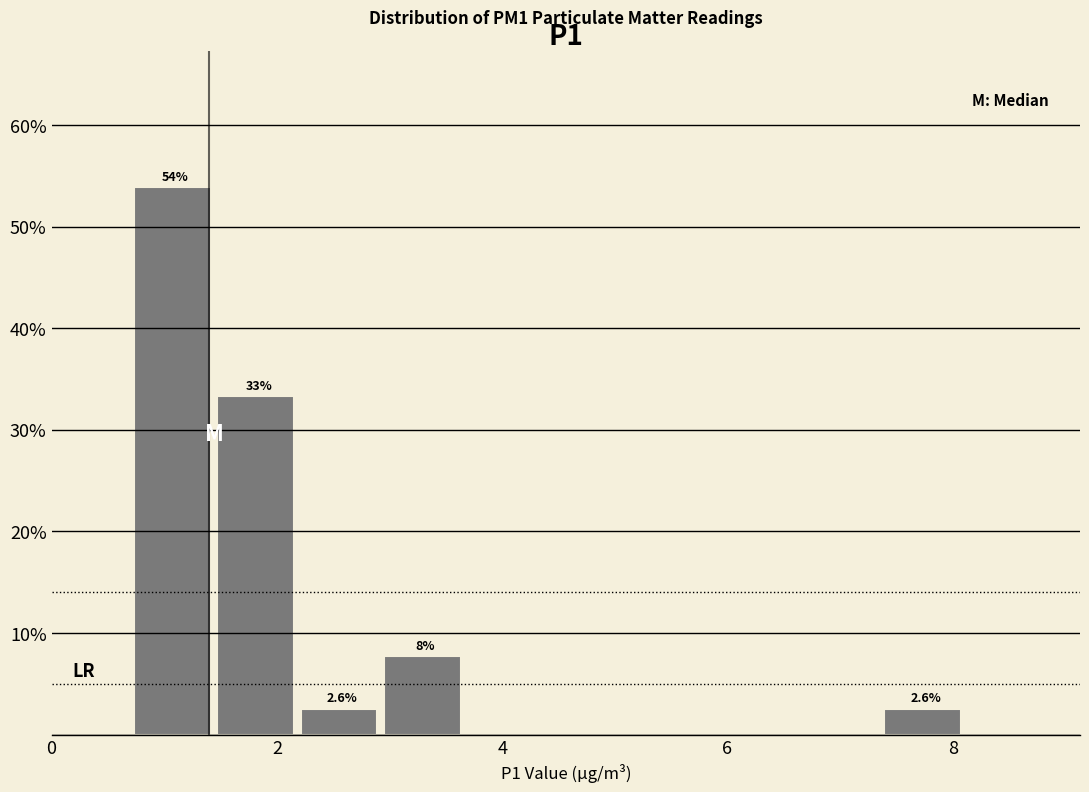

Around what value on the x-axis is the tallest bar? Give the approximate position of its centre, as read against the axis.

1.0